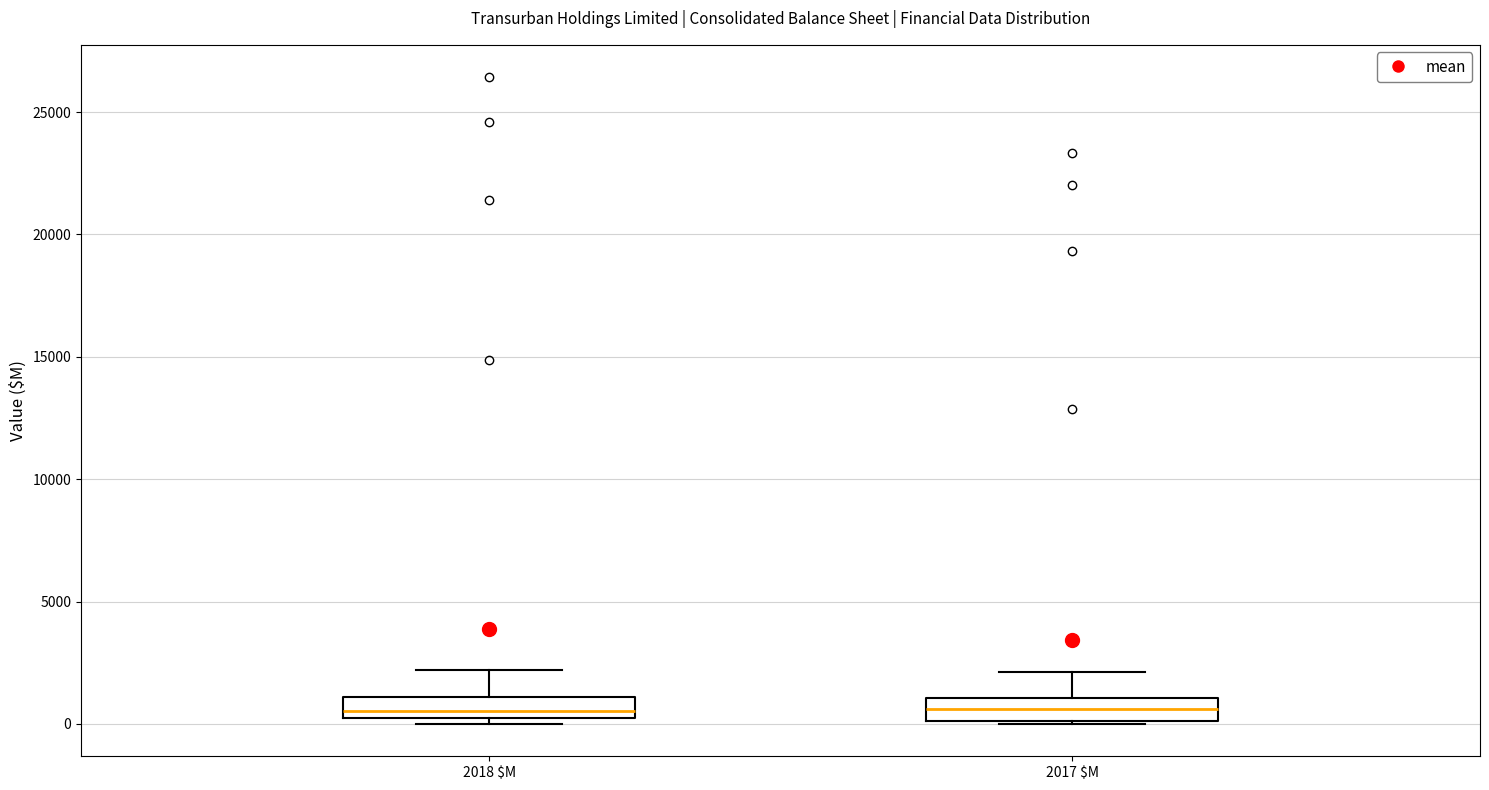

Where does the median line of the box for 2018 $M sit on the y-axis? The values are not printed on the chart, so give them approximately, as read against the axis.

500